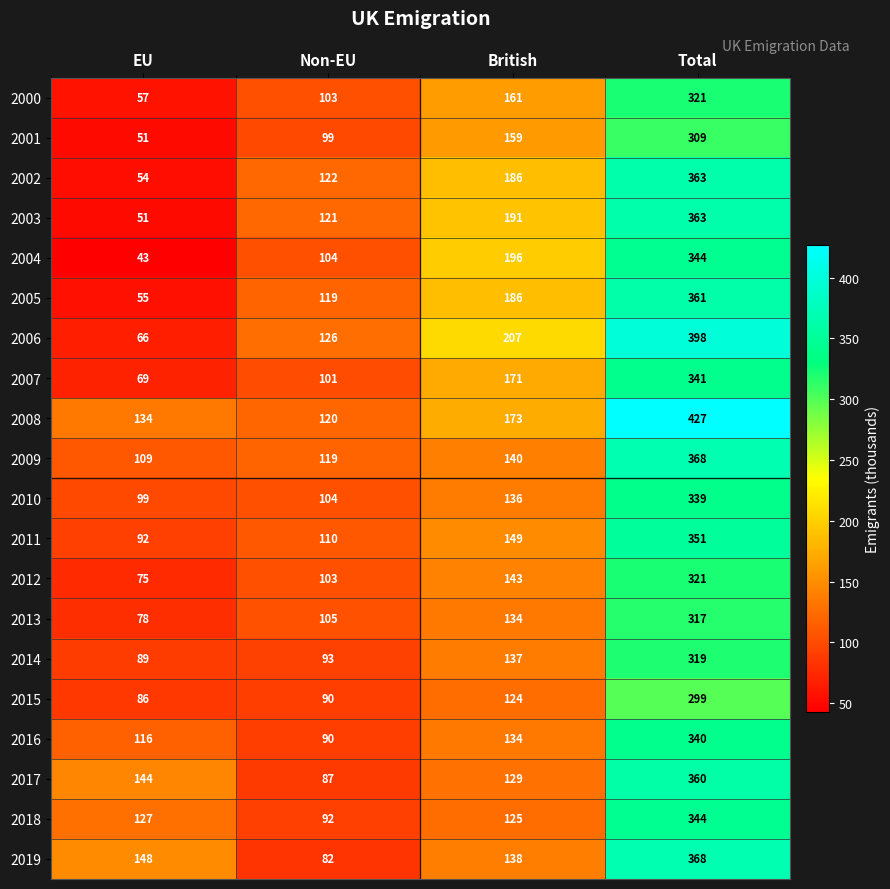

Which series has the largest total across all categories?

2008